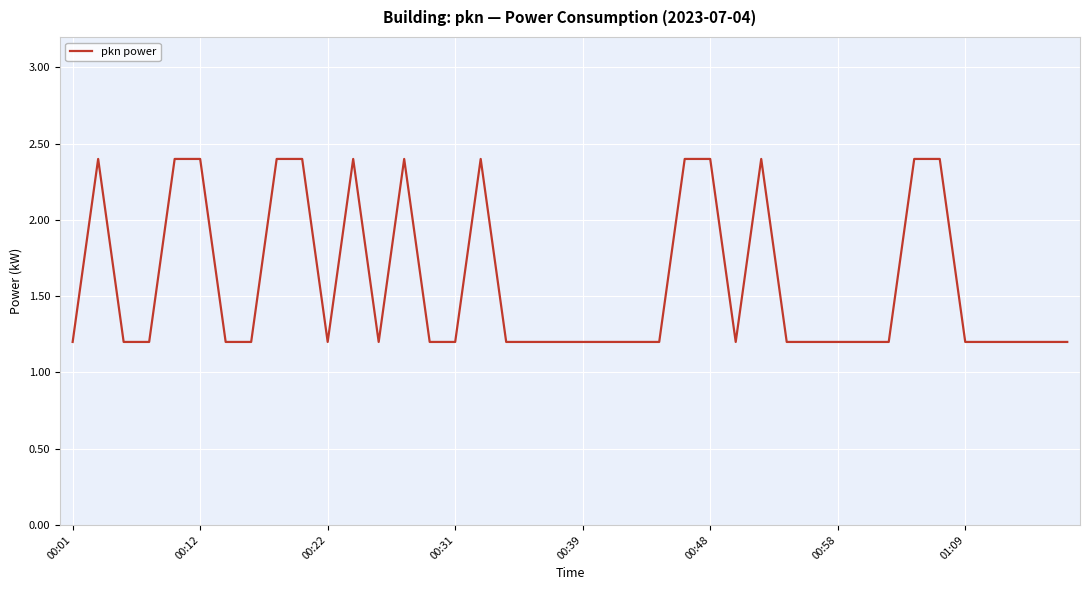

What is the difference between the maximum and minimum values?

1.2